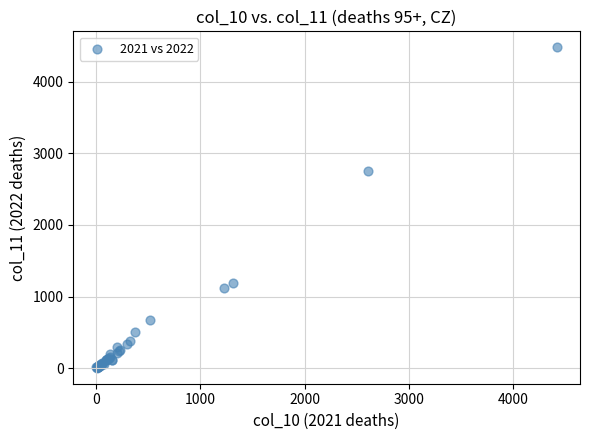

What Y value in the scatter plot is closest to 2244?

2753